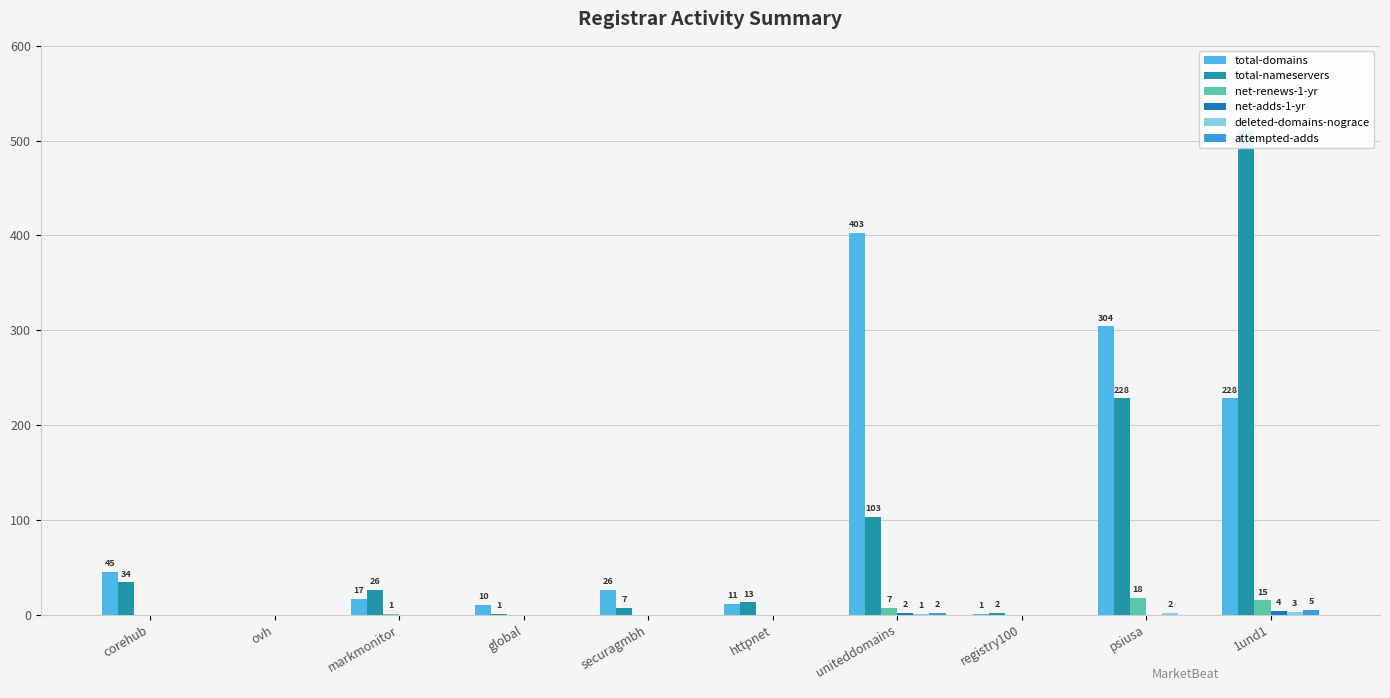

Read the deleted-domains-nograce value at uniteddomains.

1